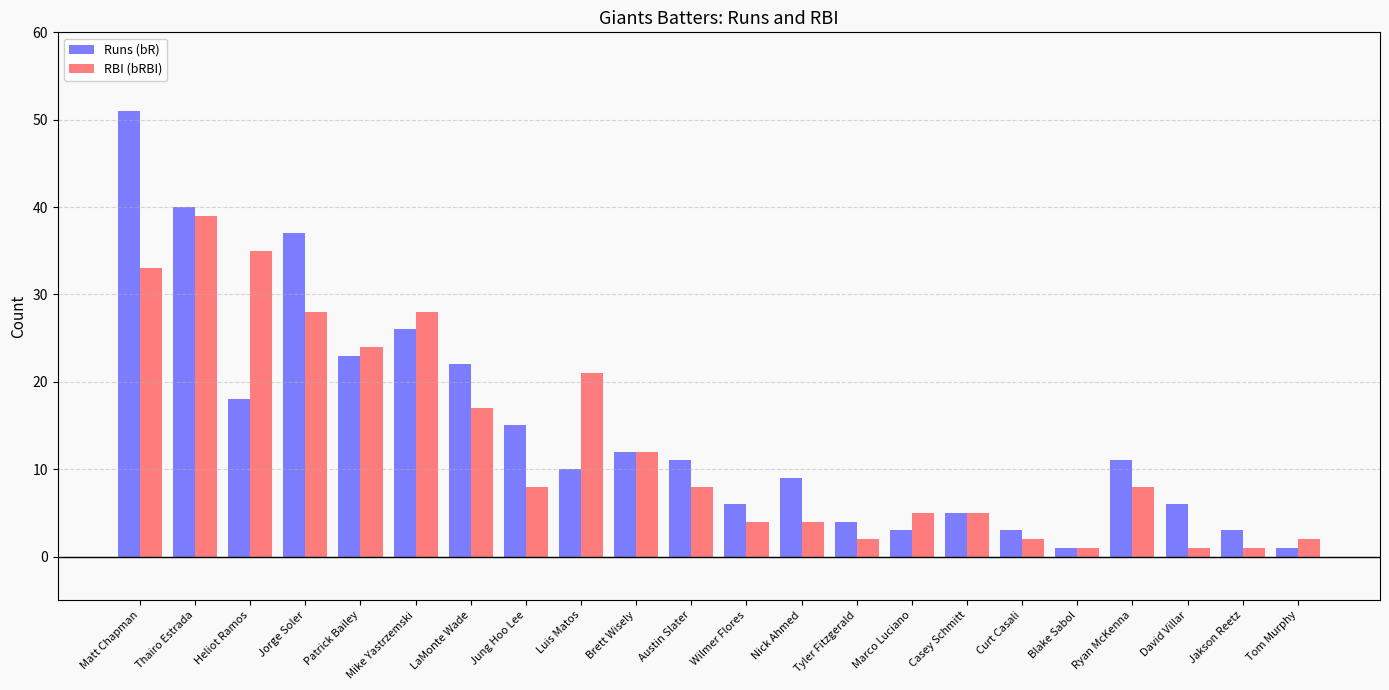

What is the sum of all Runs (bR) values?

317